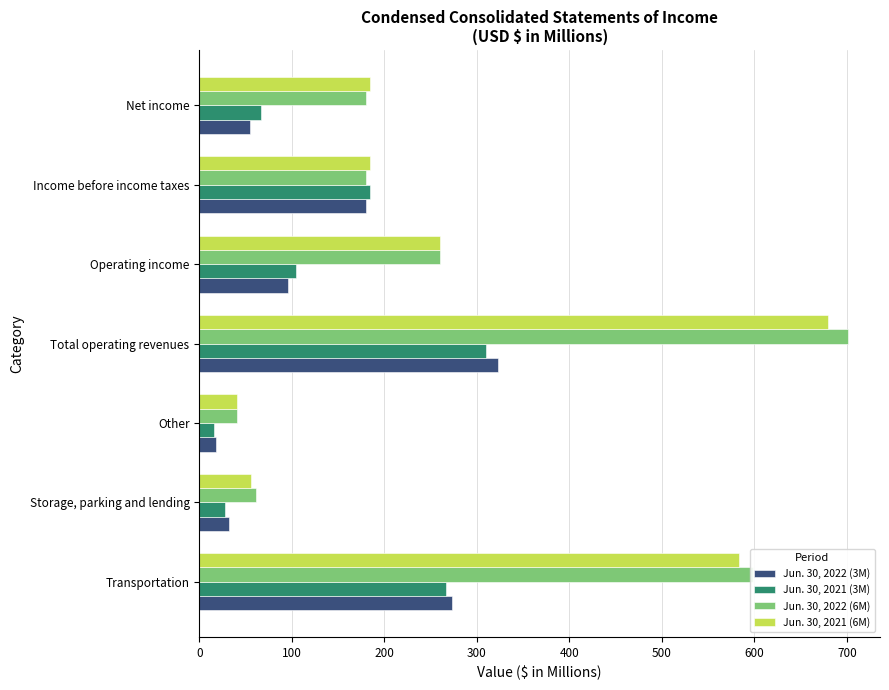

How many data points in Jun. 30, 2021 (3M) are less than 104?

3